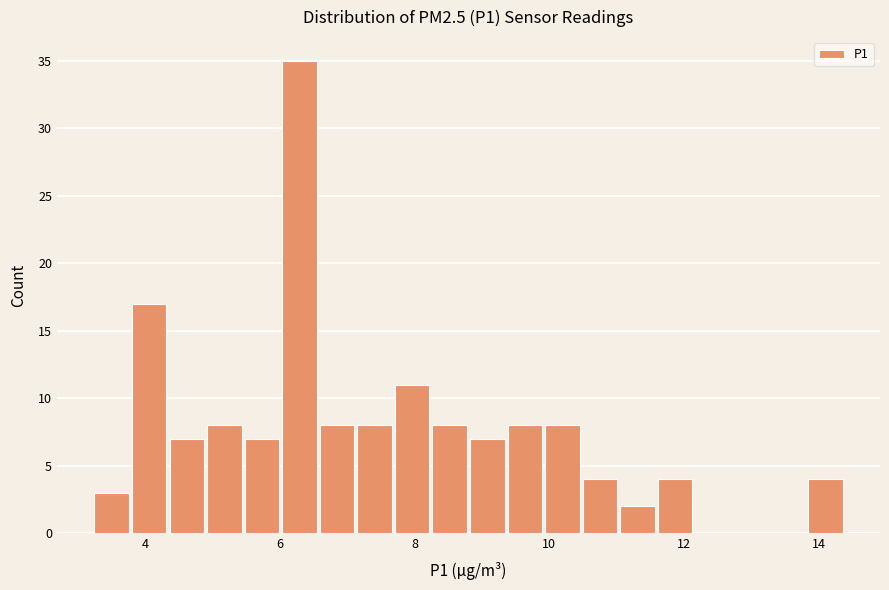

Around what value on the x-axis is the tallest bar? Give the approximate position of its centre, as read against the axis.

6.2